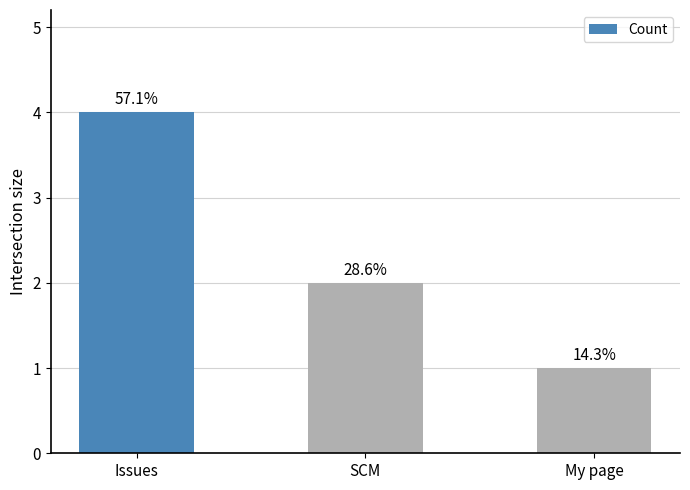

What is the label of the 1st bar from the right?

My page